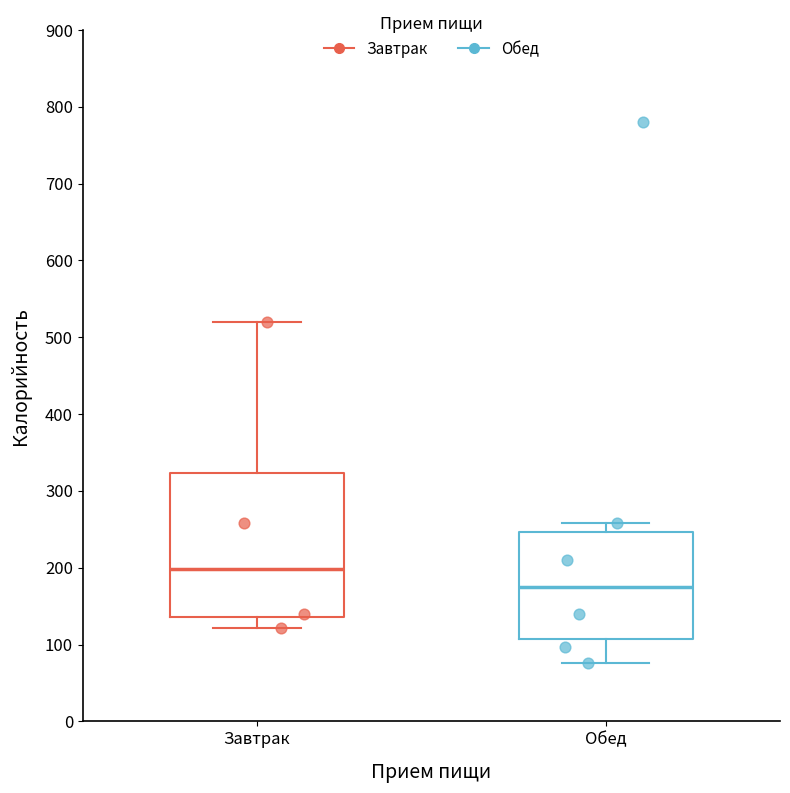

Reading left to right, transcribe this box plot: for each box, give where its median line is, the range the box spans, and where its two whiskers end, as read against the y-axis. The values are not printed on the chart, so give them approximately, as read against the axis.

Завтрак: median 200, box 140 to 320, whiskers 120 to 520
Обед: median 180, box 110 to 250, whiskers 80 to 260